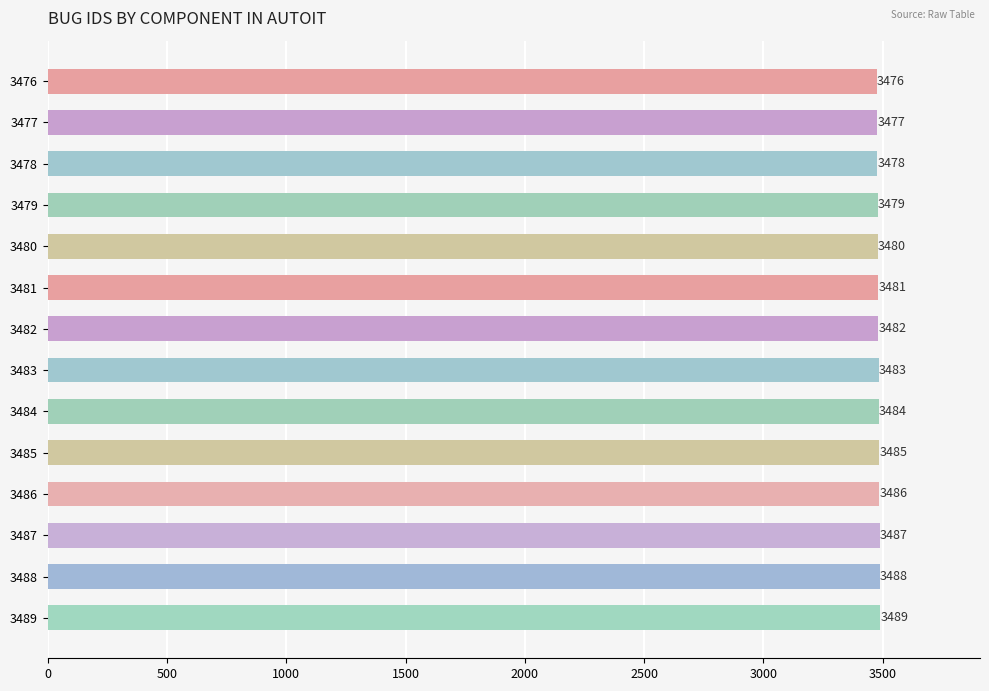

Reading top to bottom, transcribe all the data shown in this chart.

3476	3477	3478	3479	3480	3481	3482	3483	3484	3485	3486	3487	3488	3489